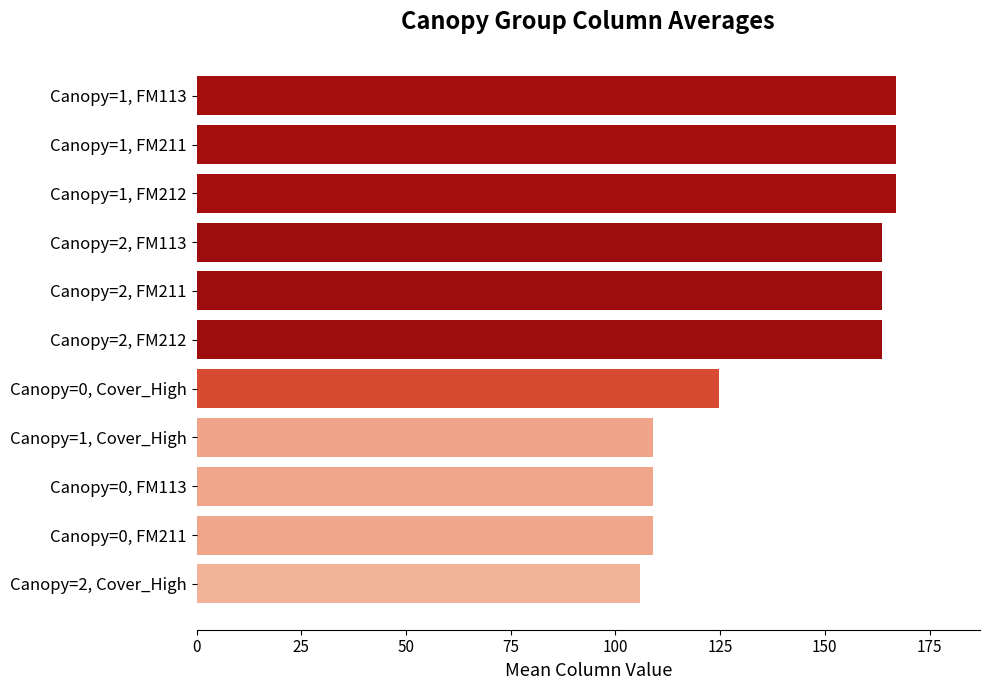

What is the minimum value shown in the chart?

105.8